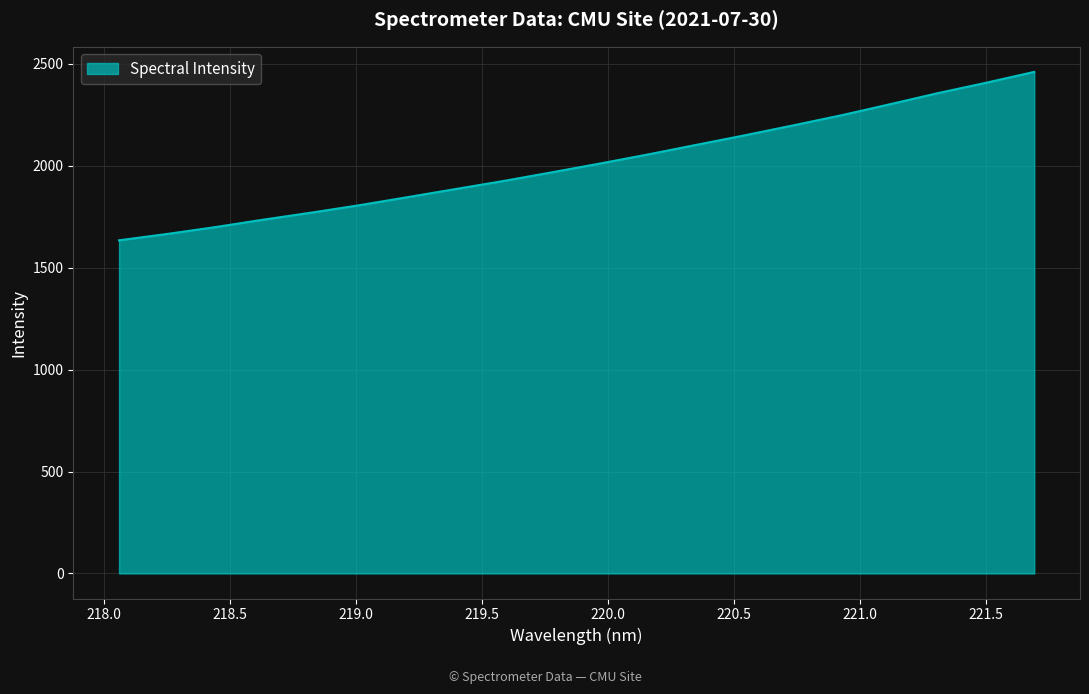

What is the smallest value displayed?

1634.2